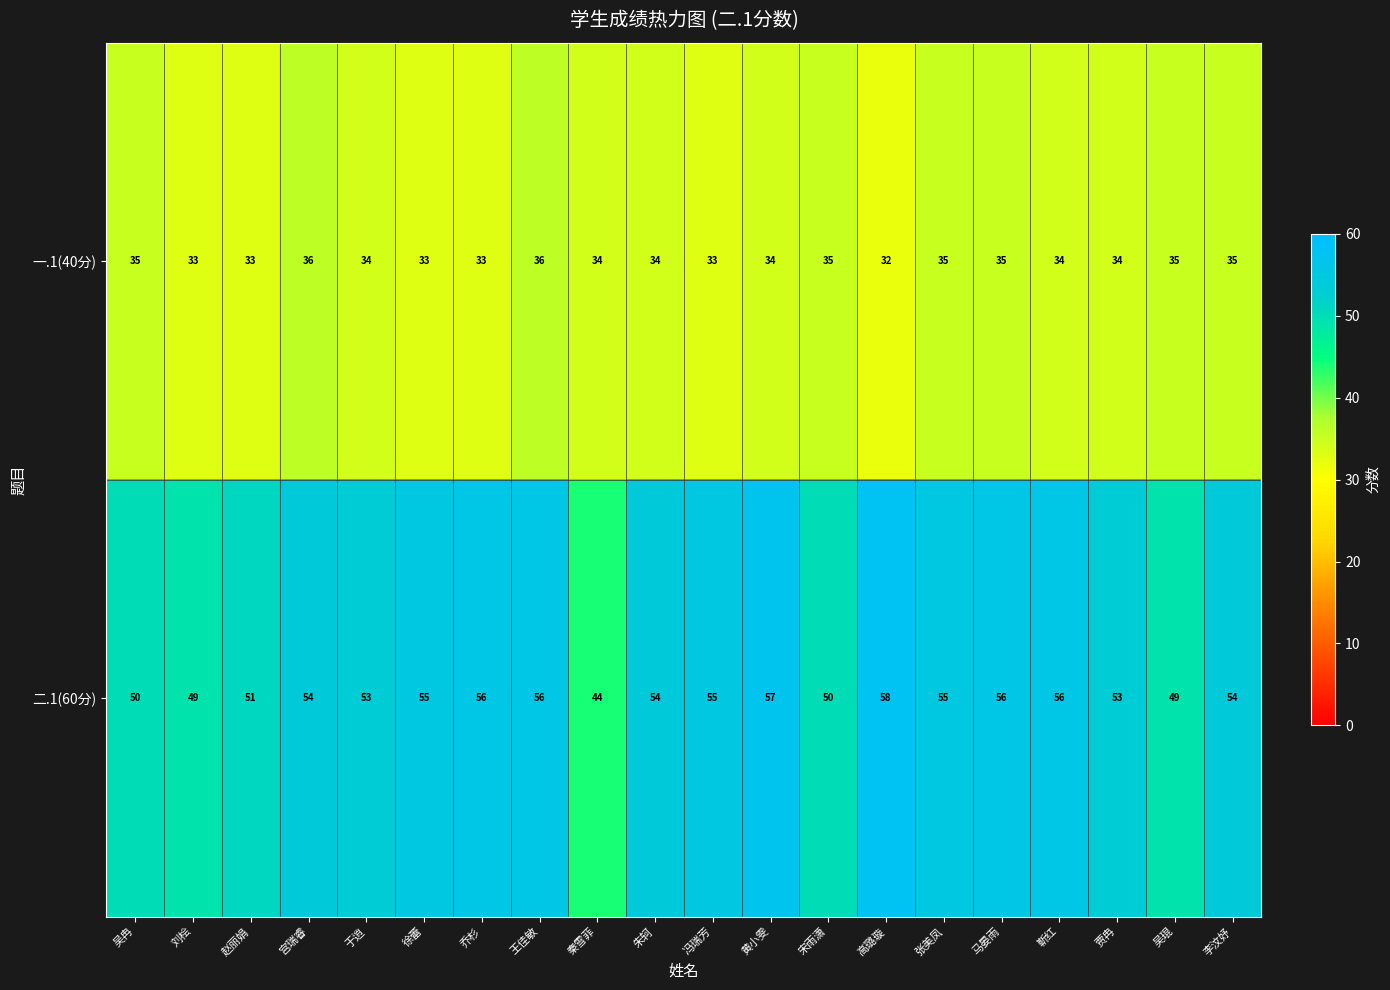

Which series has the largest total across all categories?

二.1(60分)